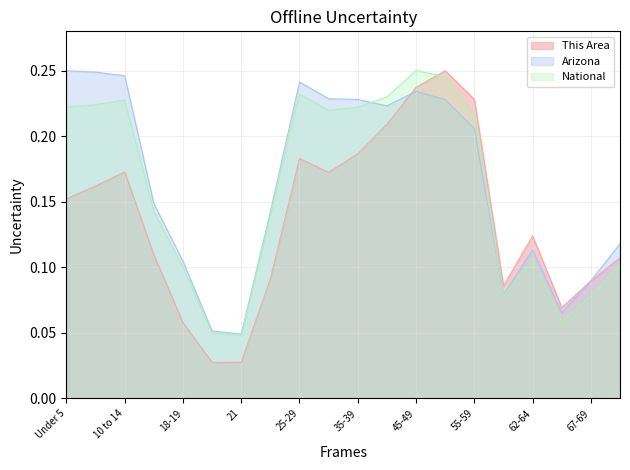

Which series has the largest total across all categories?

Arizona